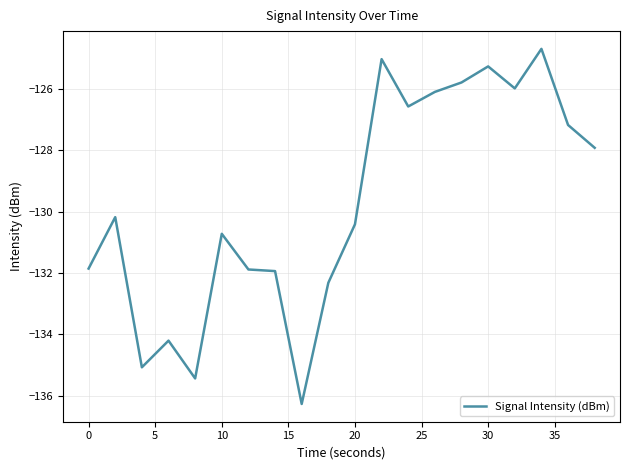

What is the difference between the maximum and minimum values?

11.6